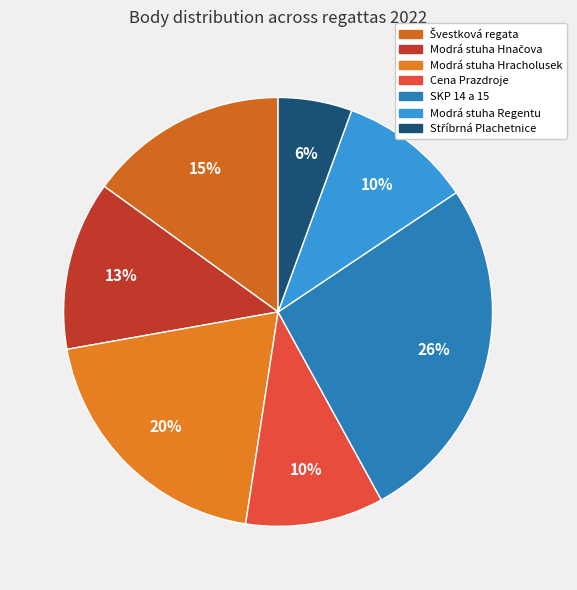

Count the number of slices in the pie.

7